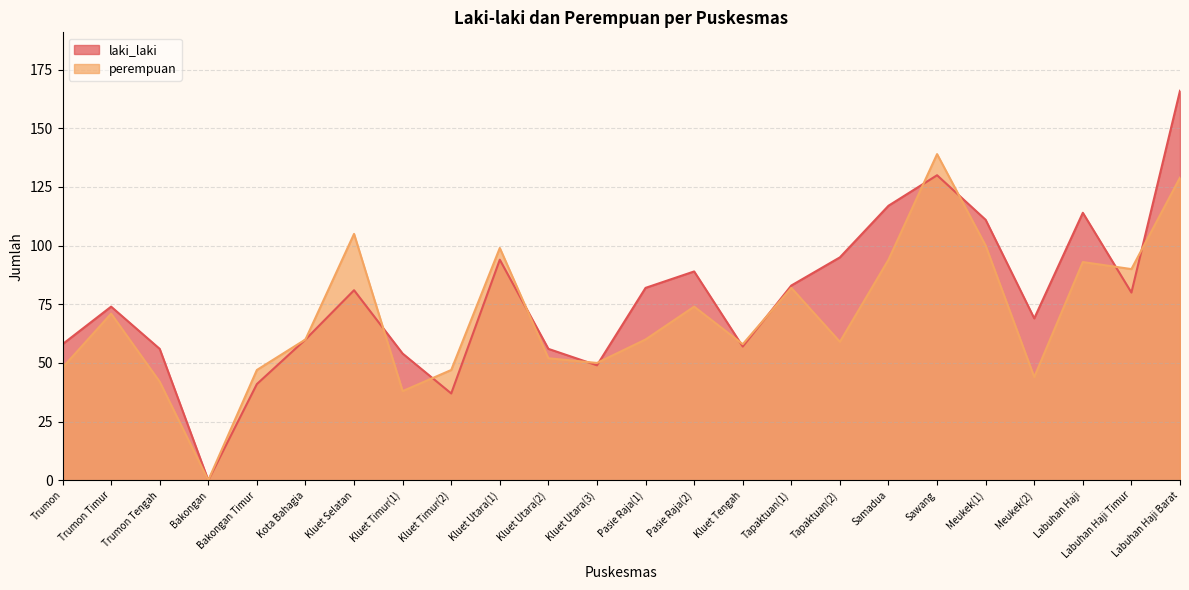

Which series has the largest range (max minus min)?

laki_laki